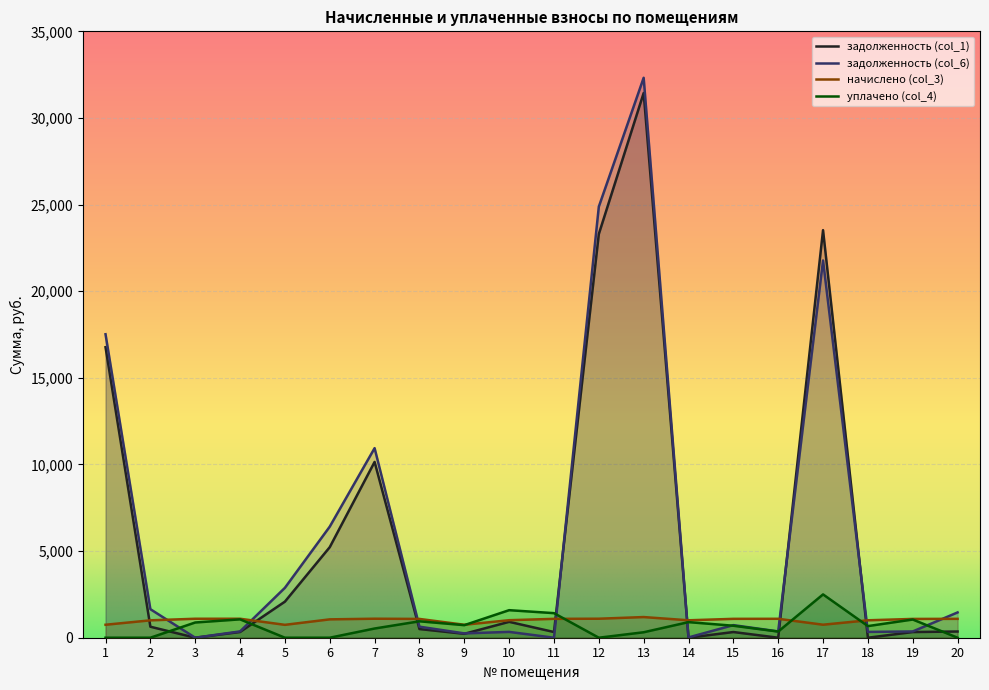

What is the greatest value displayed?

32318.8